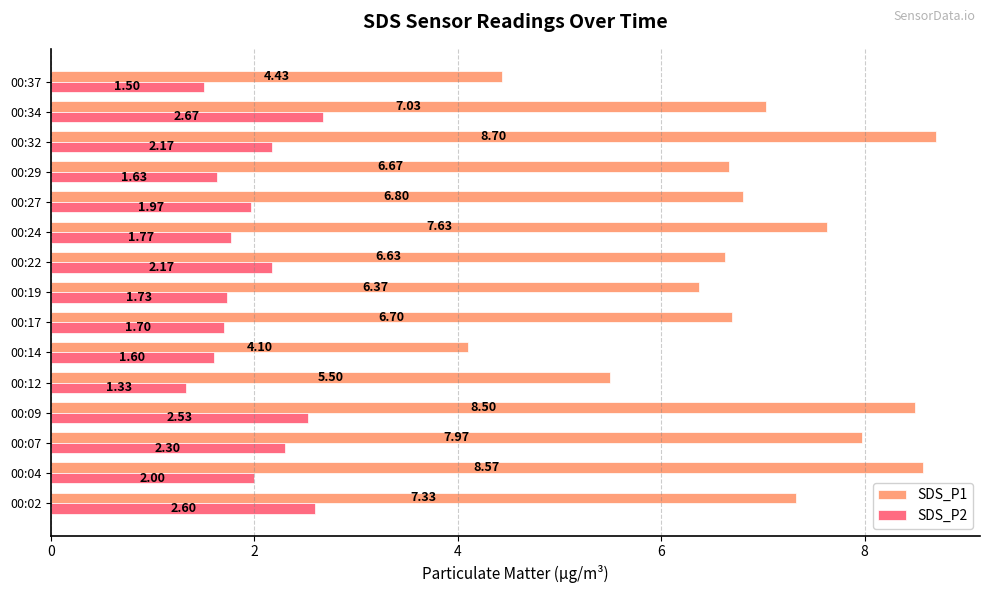

List the series in order of their overall mean, lowest first.

SDS_P2, SDS_P1